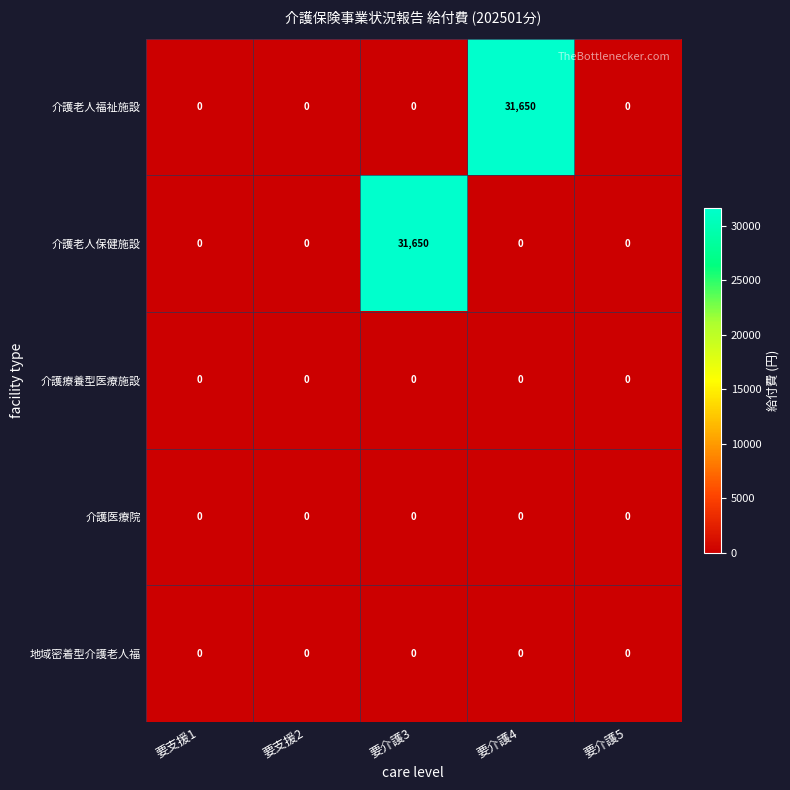

What is the difference between the maximum and minimum values in the 介護老人福祉施設 series?

31650